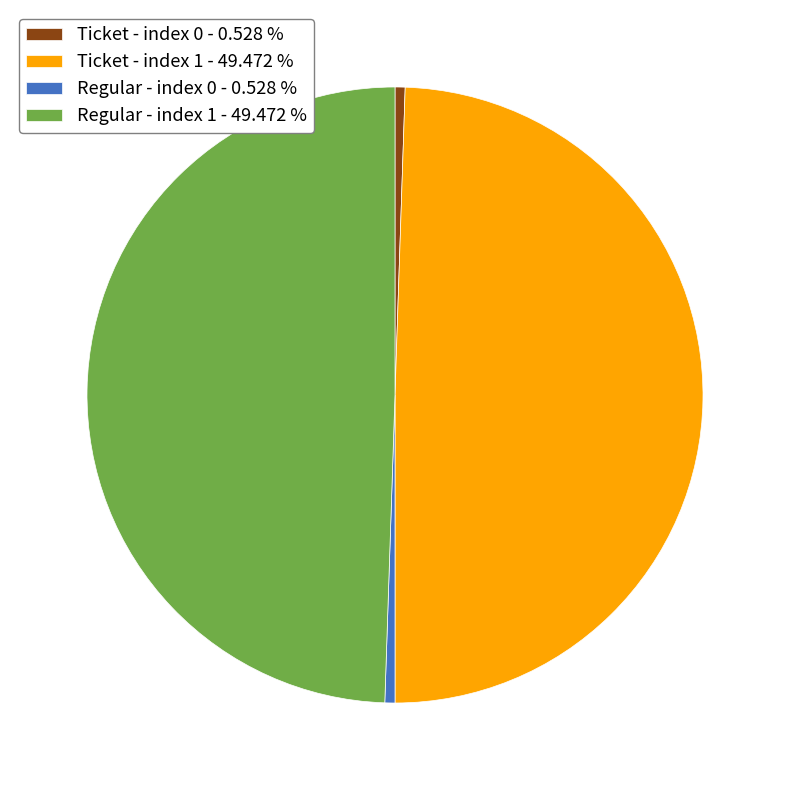

Does Ticket - index 1 - 49.472 % account for over 50% of the chart?

No